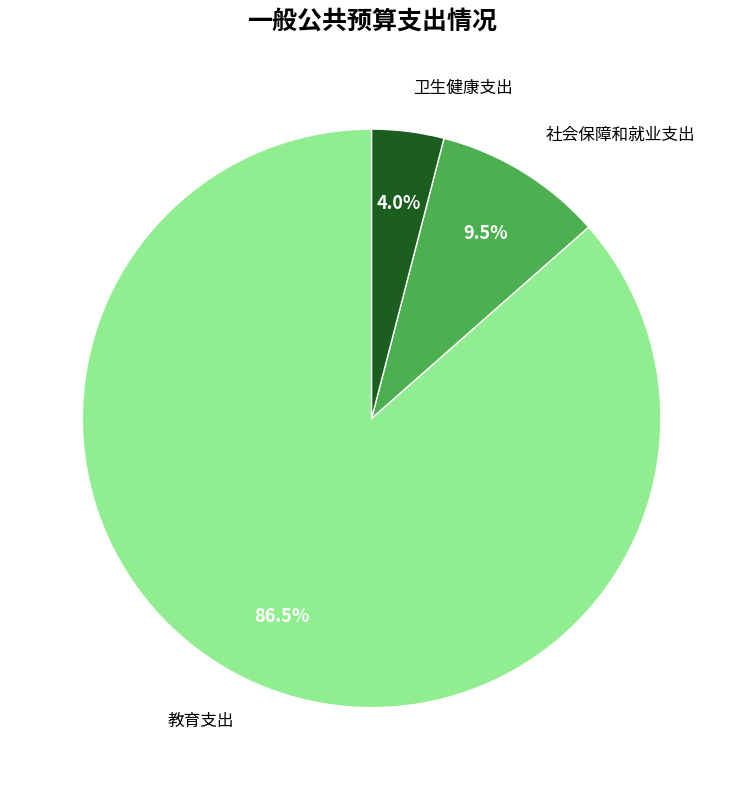

How many slices are in this pie chart?

3